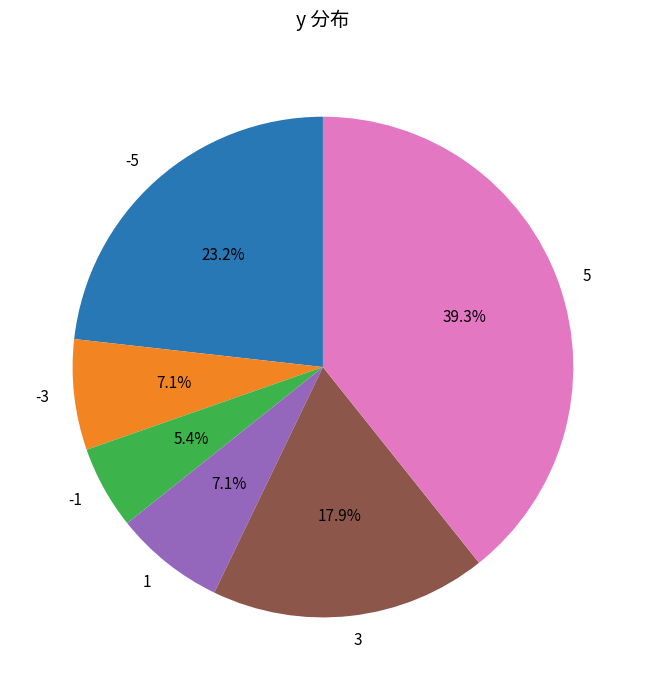

How many slices are in this pie chart?

6